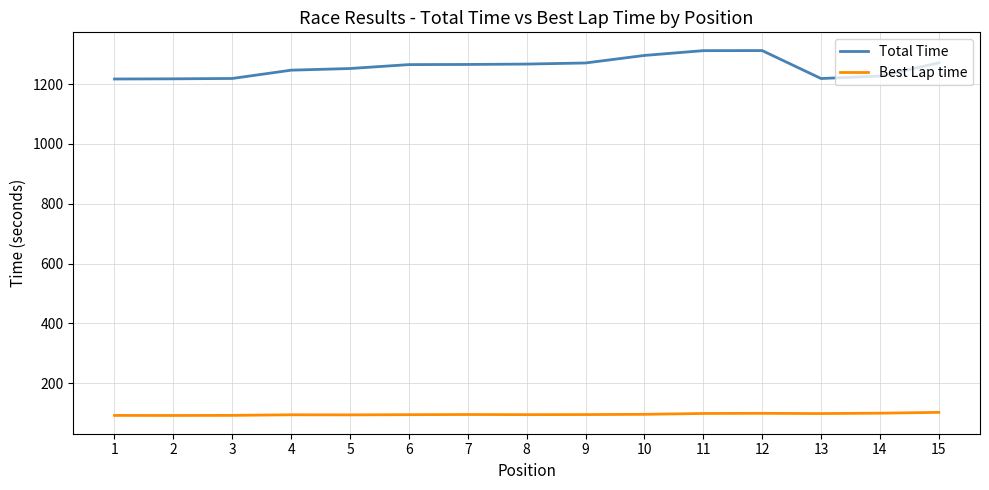

What is the total value across all series at 5?

1346.6